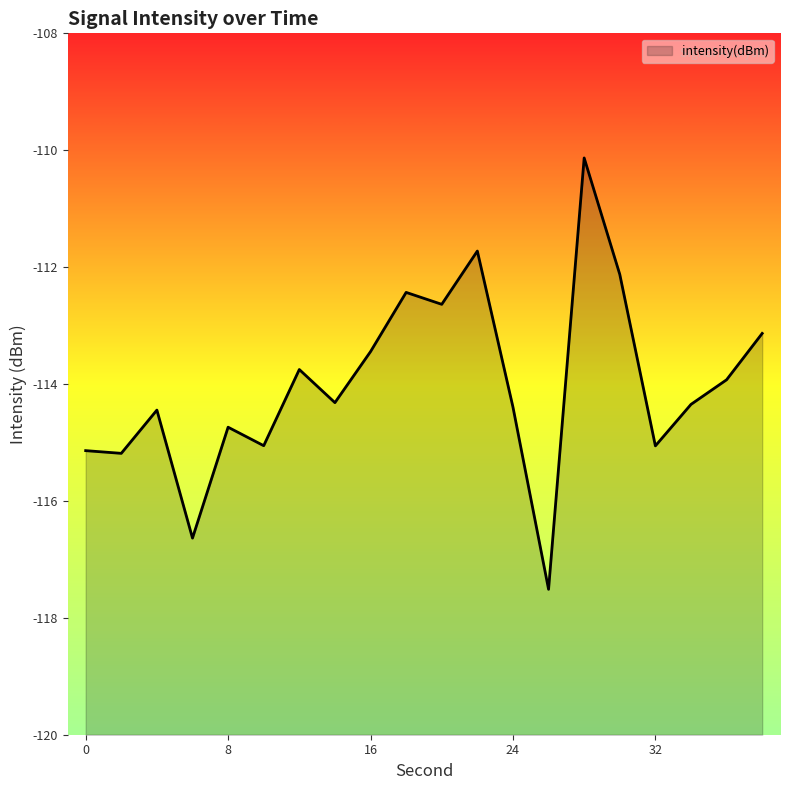

Where is the data nearest to the value -113?

38